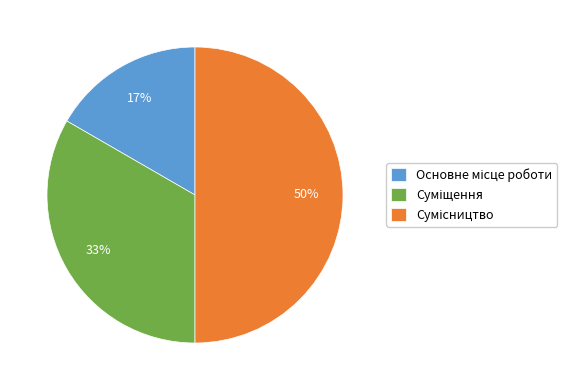

To the nearest percent, what is the difference between the largest and smallest slice percentages?

33%